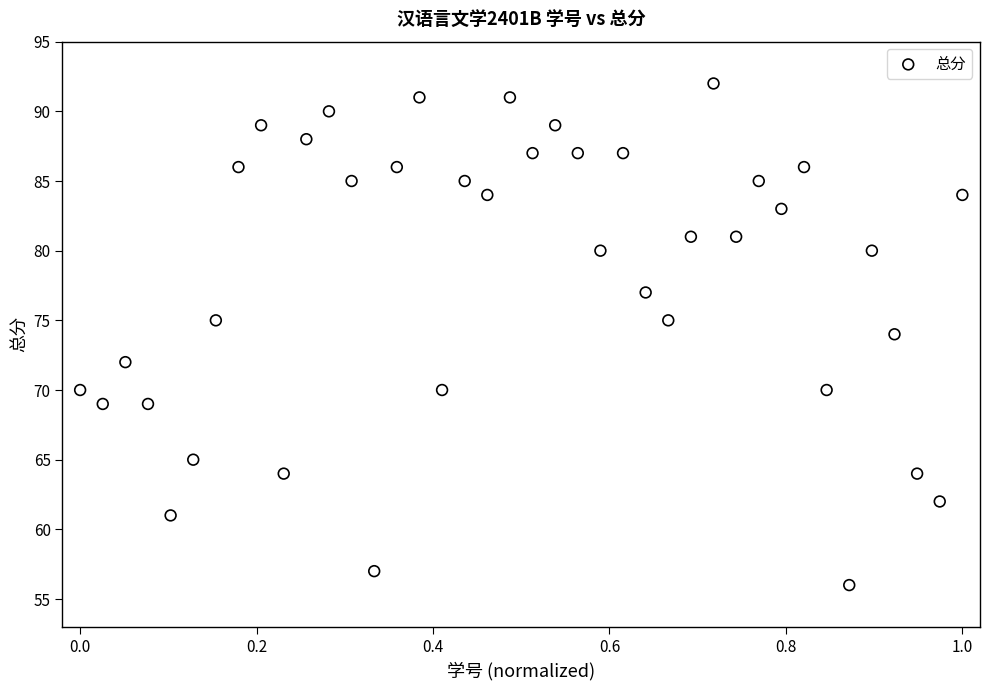

What is the range of Y values (max minus min)?

36